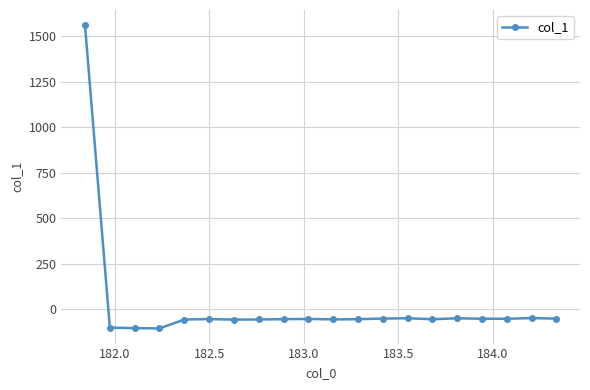

What is the smallest value displayed?

-107.4